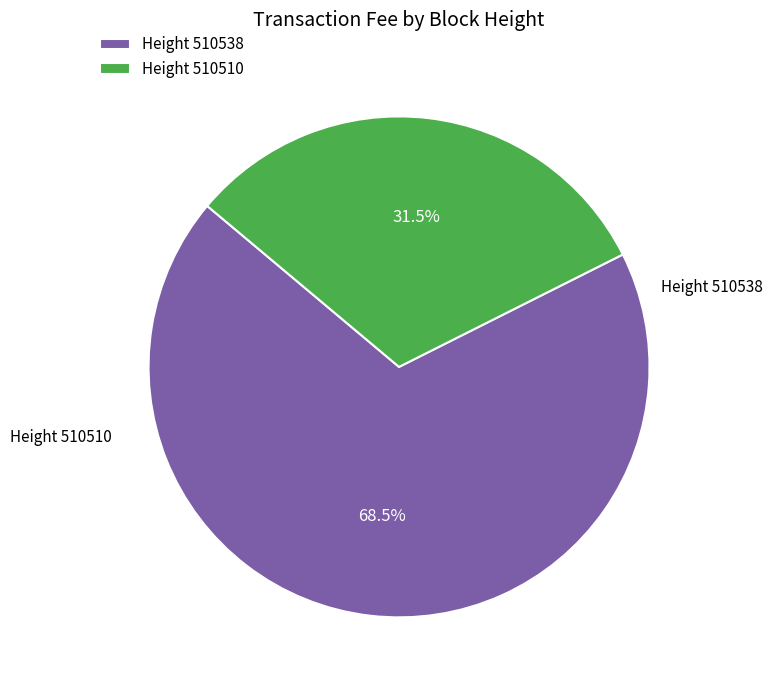

Is the sum of Height 510538 and Height 510510 greater than half?

Yes